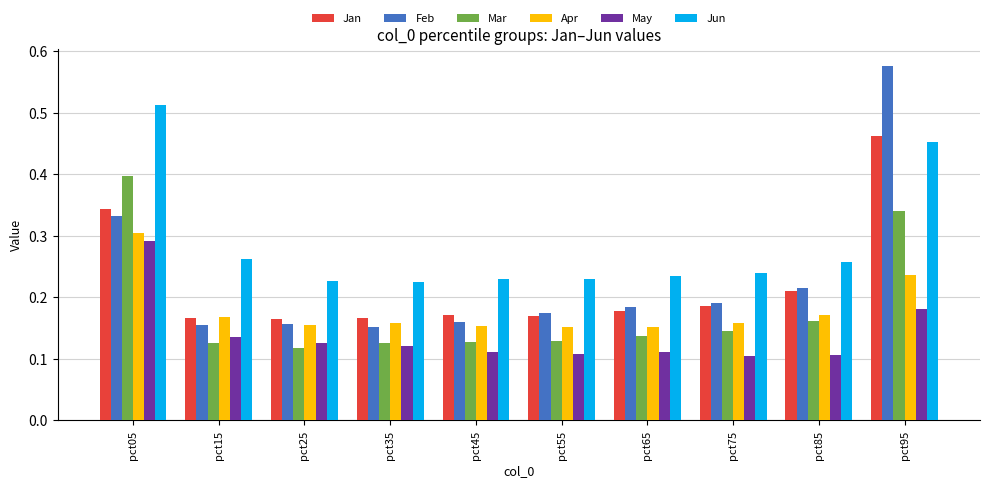

At how many categories does at least one series exceed 0?

10